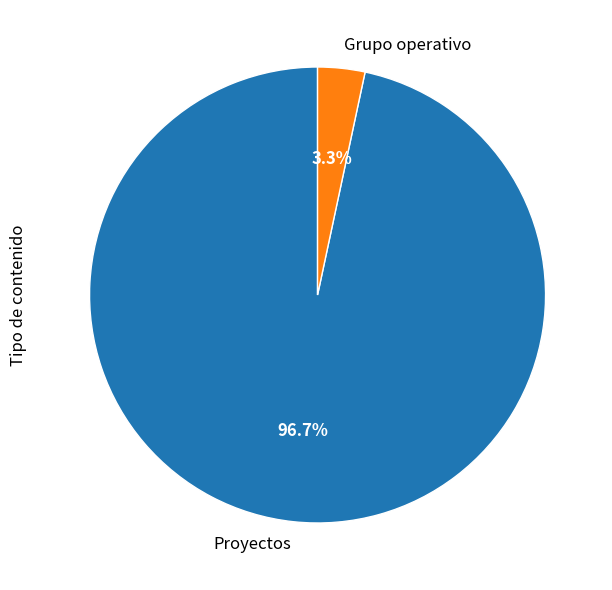

Which category accounts for the majority?

Proyectos